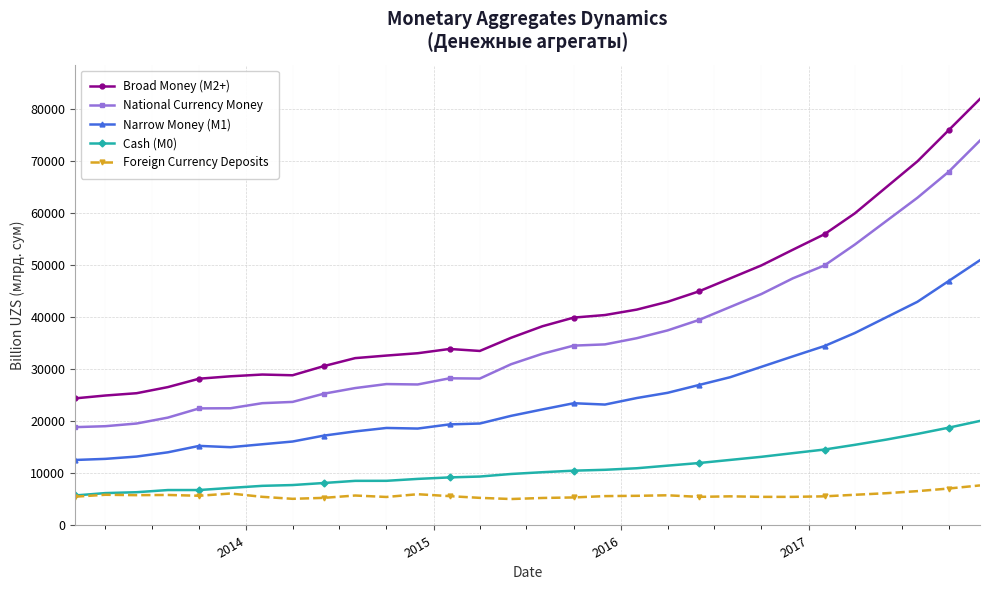

Which series has the widest spread of values?

Broad Money (M2+)